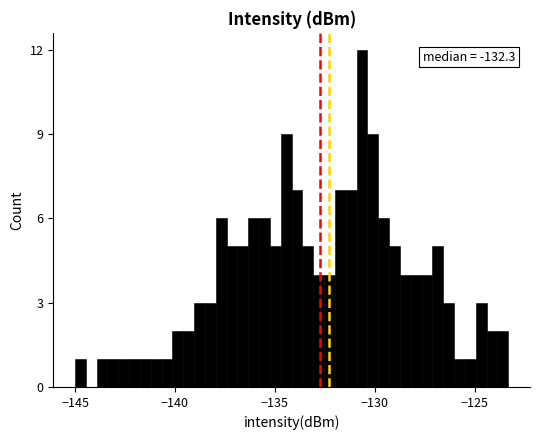

Read against the x-axis, roughly where is the centre of the tallest bar?

-130.5